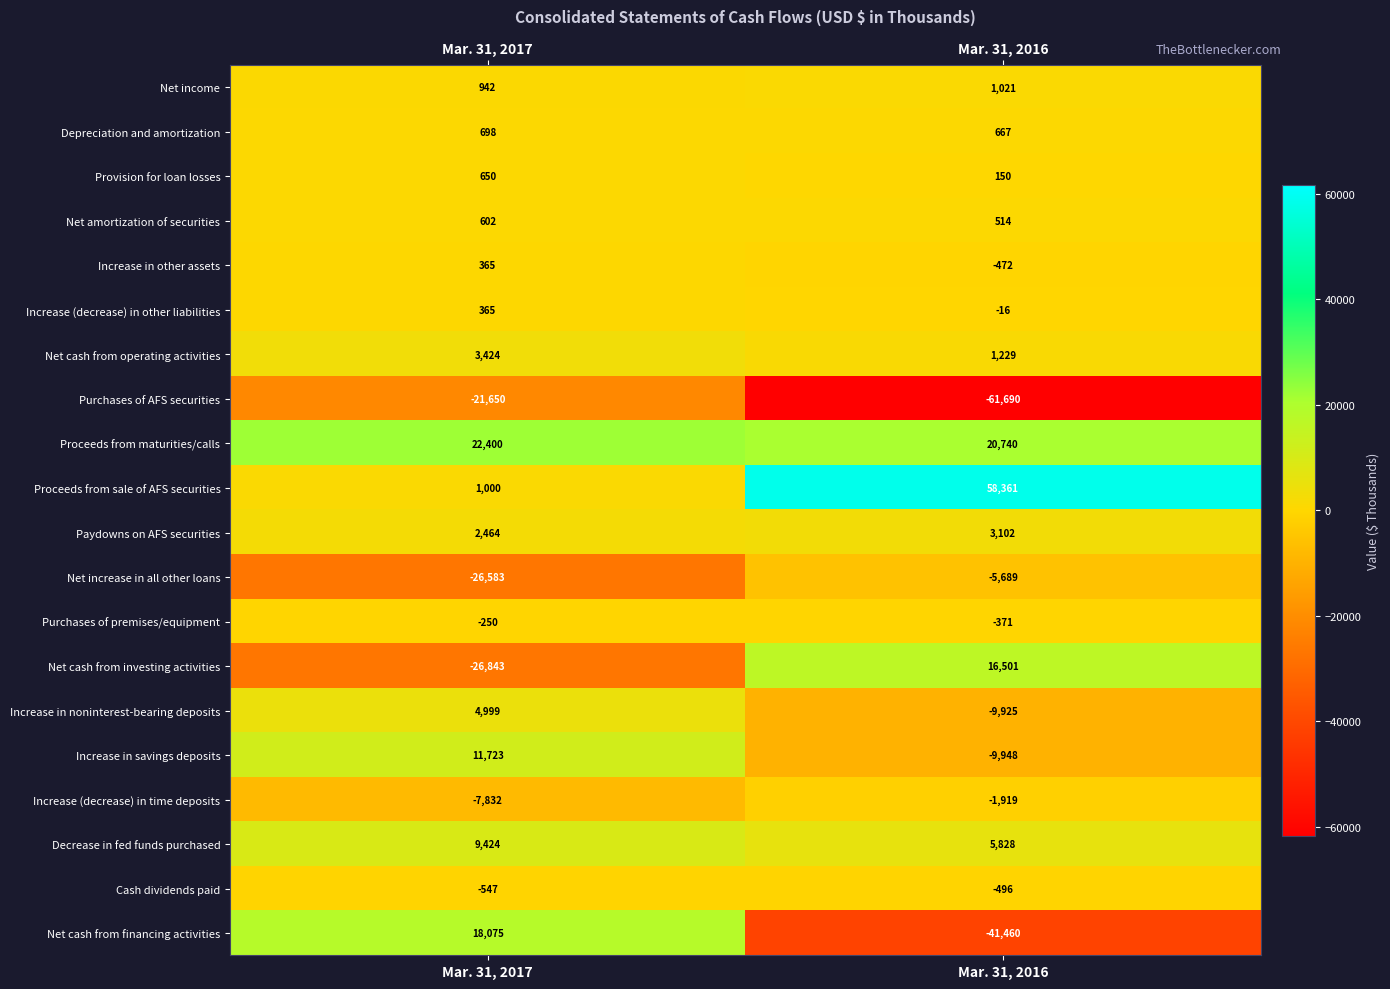

The Purchases of AFS securities series shows -21650 at Mar. 31, 2017. True or false?

True